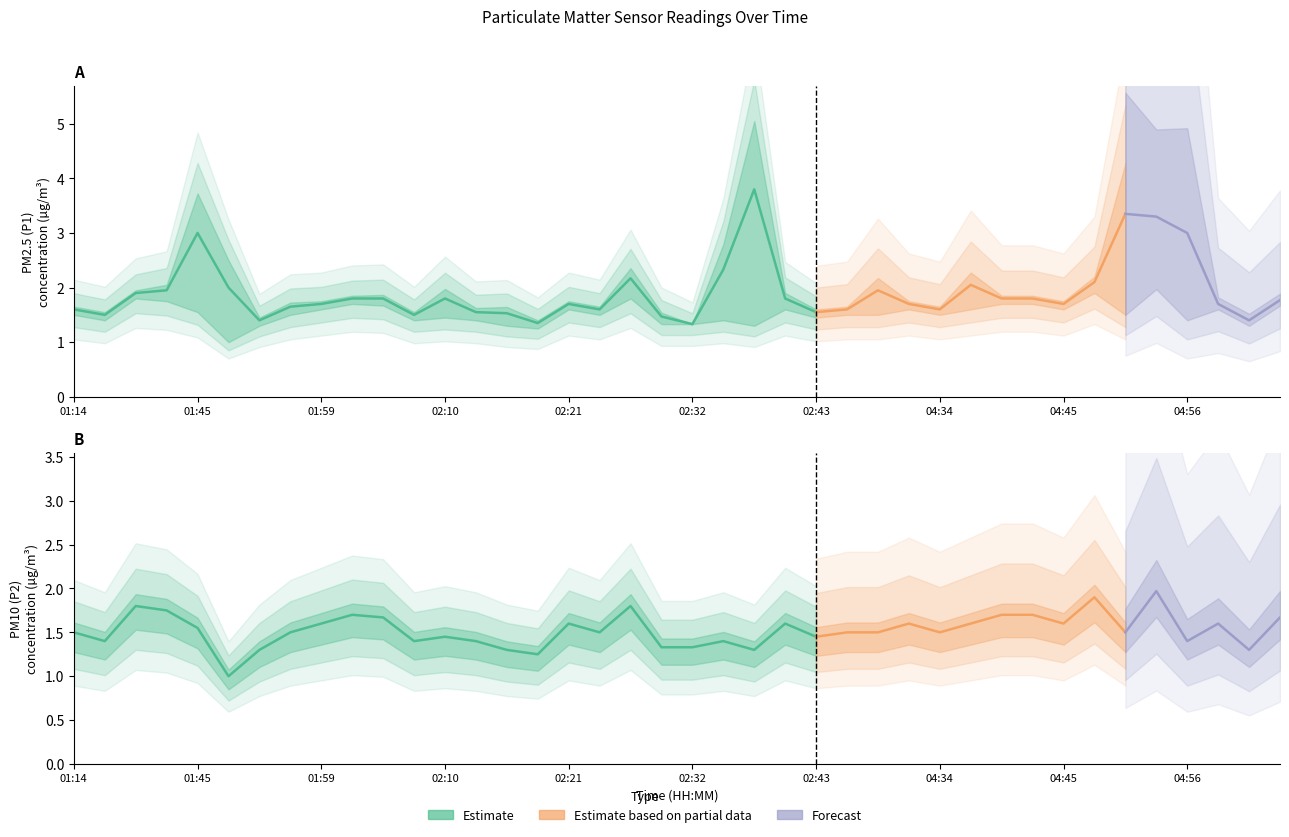

How many lines are shown in the chart?

2